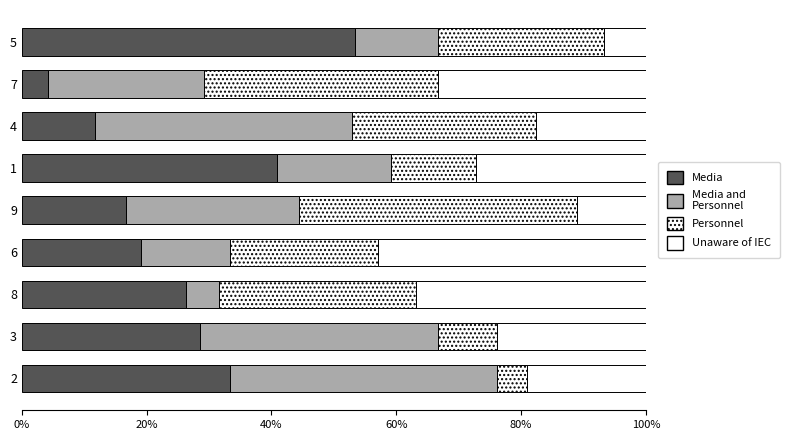

How many distinct data groups are displayed?

4